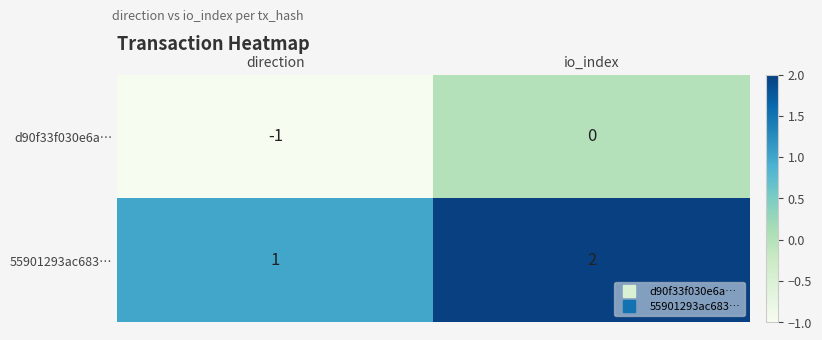

Reading left to right, what are all the values shown in this chart?

d90f33f030e6a…: -1	0
55901293ac683…: 1	2